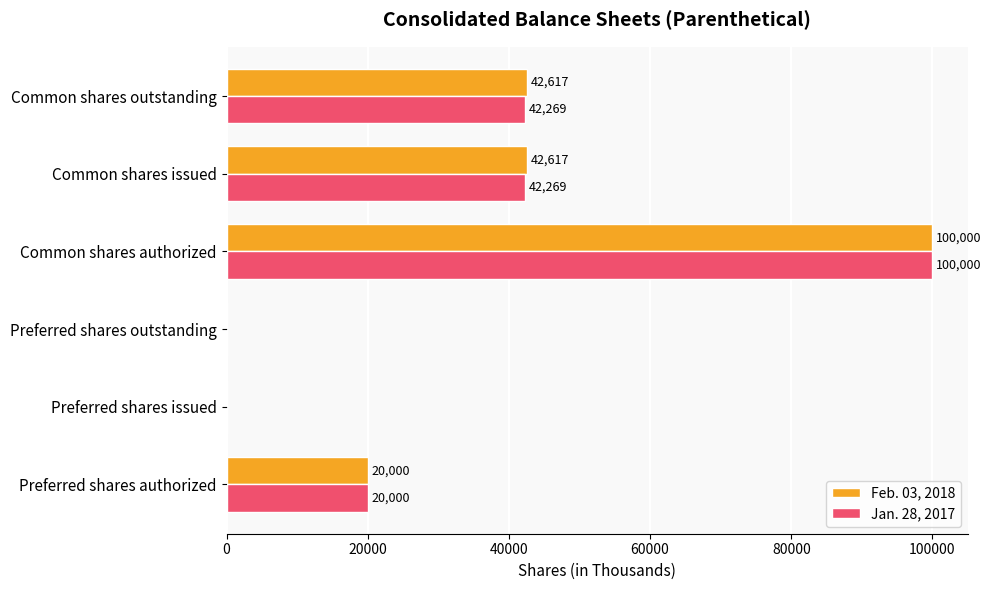

Between Preferred shares issued and Common shares issued, which series saw the biggest shift?

Feb. 03, 2018